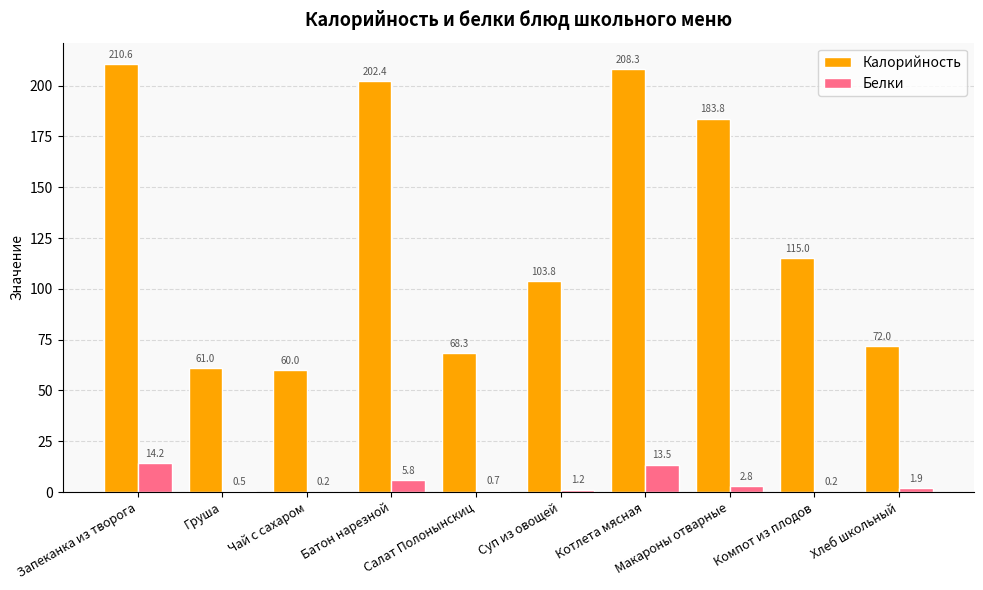

What is the sum of all Калорийность values?

1285.2